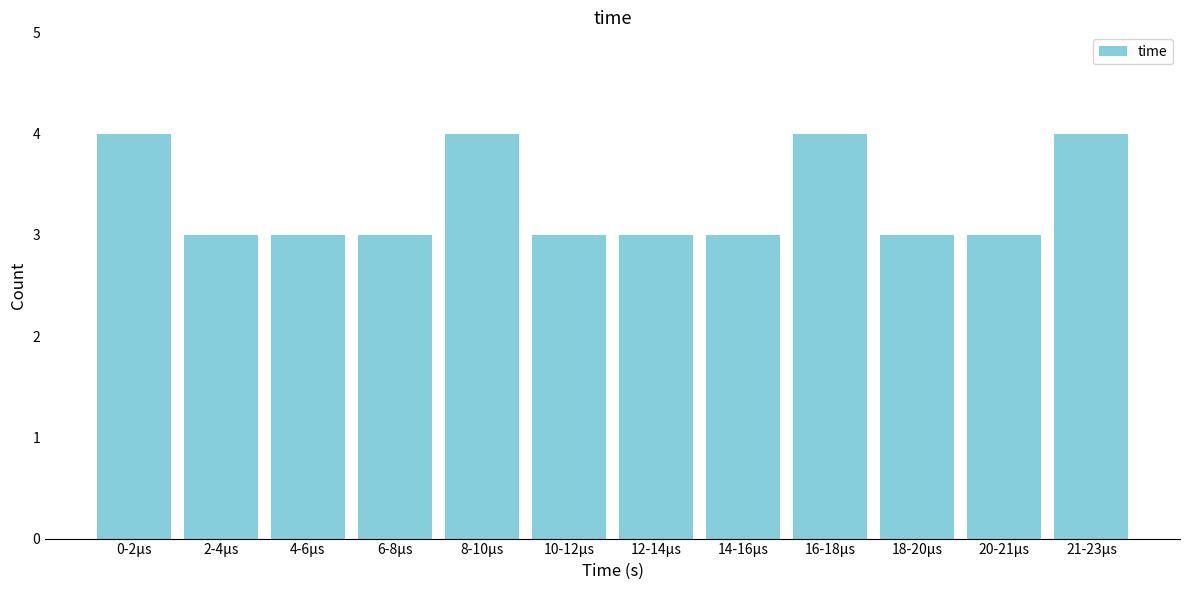

Reading left to right, list all the values displayed in this chart.

0-2μs=4	2-4μs=3	4-6μs=3	6-8μs=3	8-10μs=4	10-12μs=3	12-14μs=3	14-16μs=3	16-18μs=4	18-20μs=3	20-21μs=3	21-23μs=4